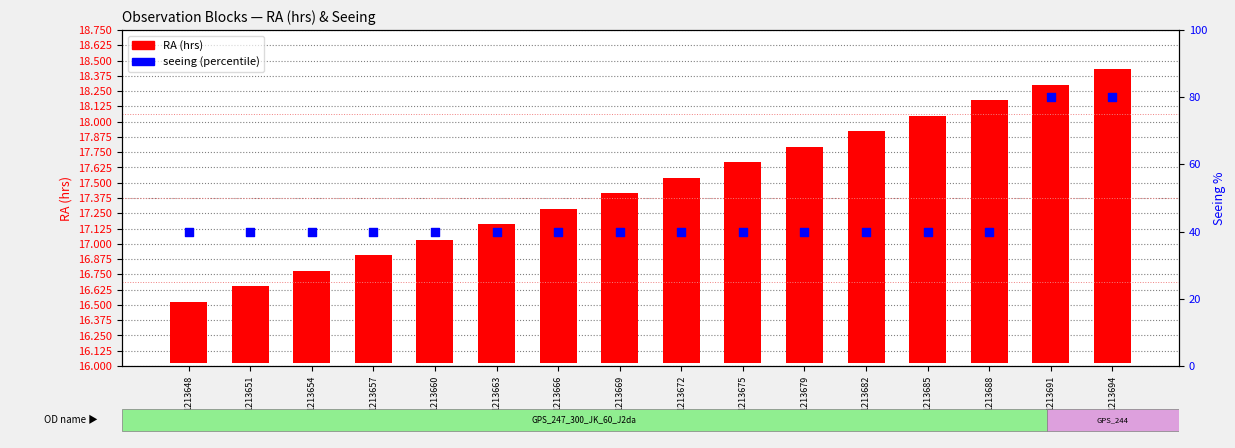

Is the value of RA (hrs) at 1213657 greater than the value of seeing (percentile) at 1213648?

No